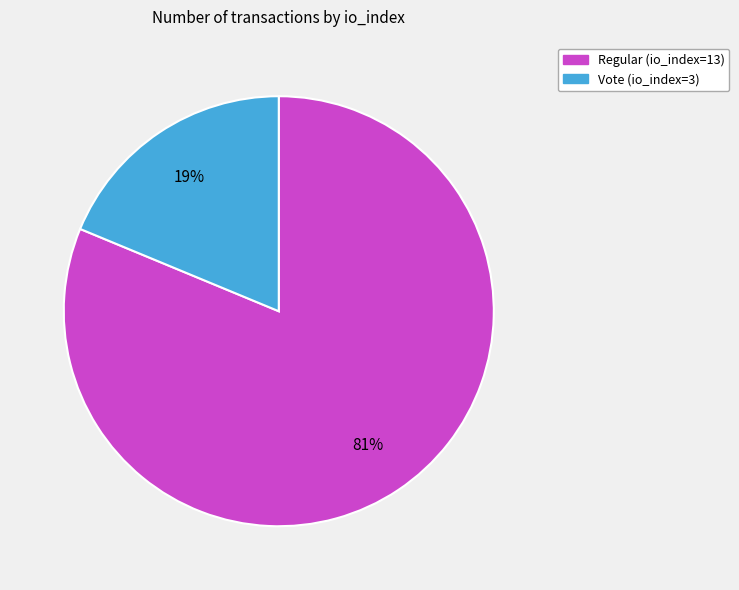

The Vote (io_index=3) slice represents 29% of the pie. True or false?

False